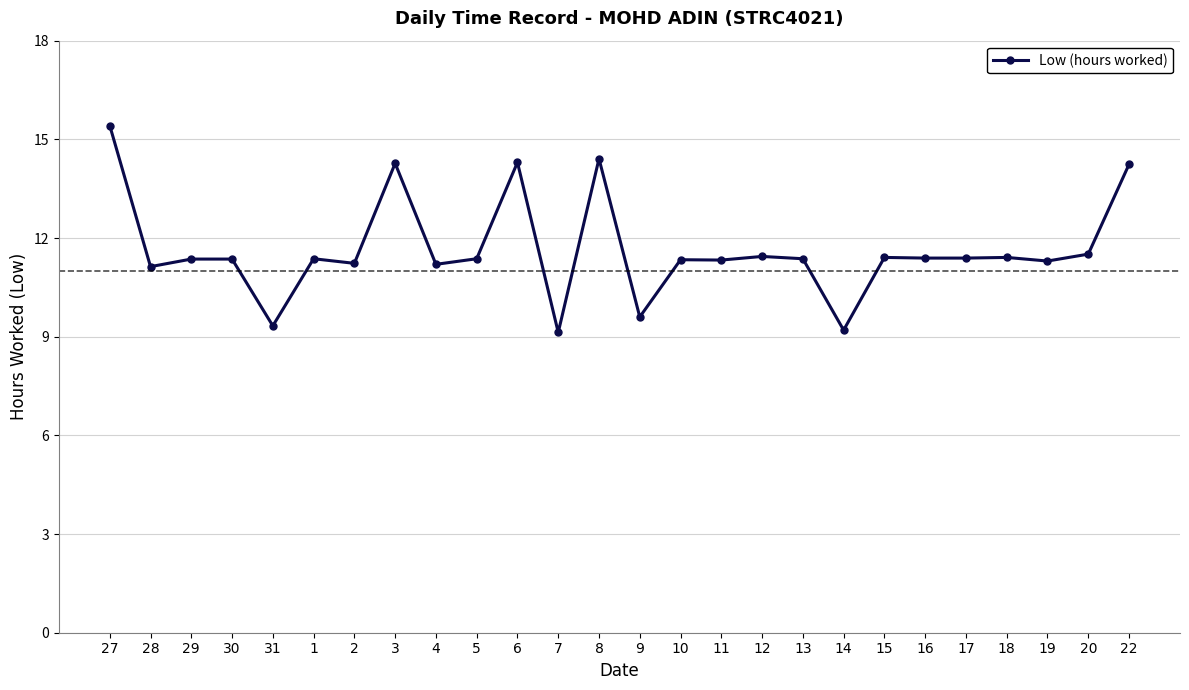

Which category has the highest value across all series?

27